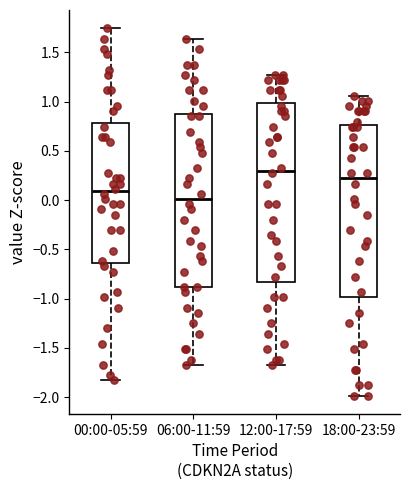

Reading left to right, read every box against the y-axis: the position of its median line, the range the box covers, and the ends of its whiskers. The values are not printed on the chart, so give them approximately, as read against the axis.

00:00-05:59: median 0.10, box -0.65 to 0.80, whiskers -1.85 to 1.75
06:00-11:59: median 0.00, box -0.90 to 0.90, whiskers -1.65 to 1.65
12:00-17:59: median 0.30, box -0.85 to 1.00, whiskers -1.65 to 1.25
18:00-23:59: median 0.20, box -1.00 to 0.75, whiskers -2.00 to 1.05